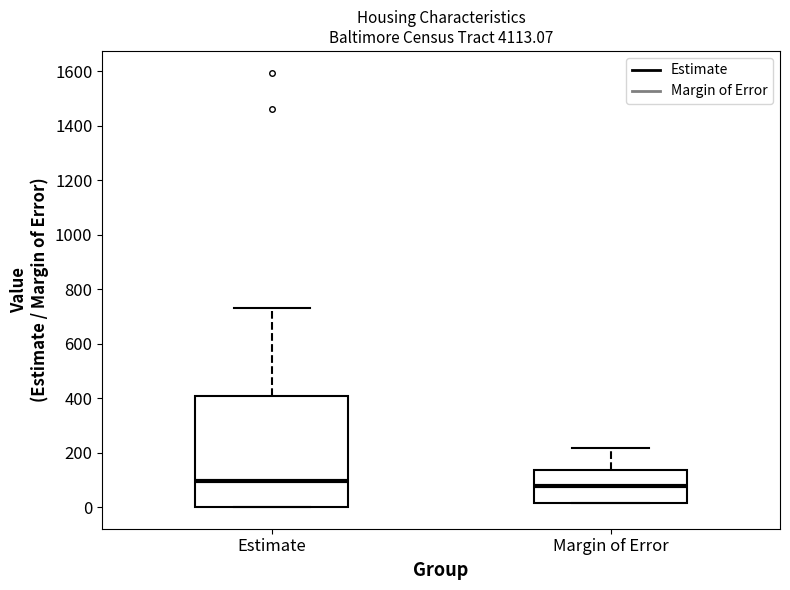

Where is the upper edge of the box for Margin of Error on the y-axis? The values are not printed on the chart, so give them approximately, as read against the axis.

140